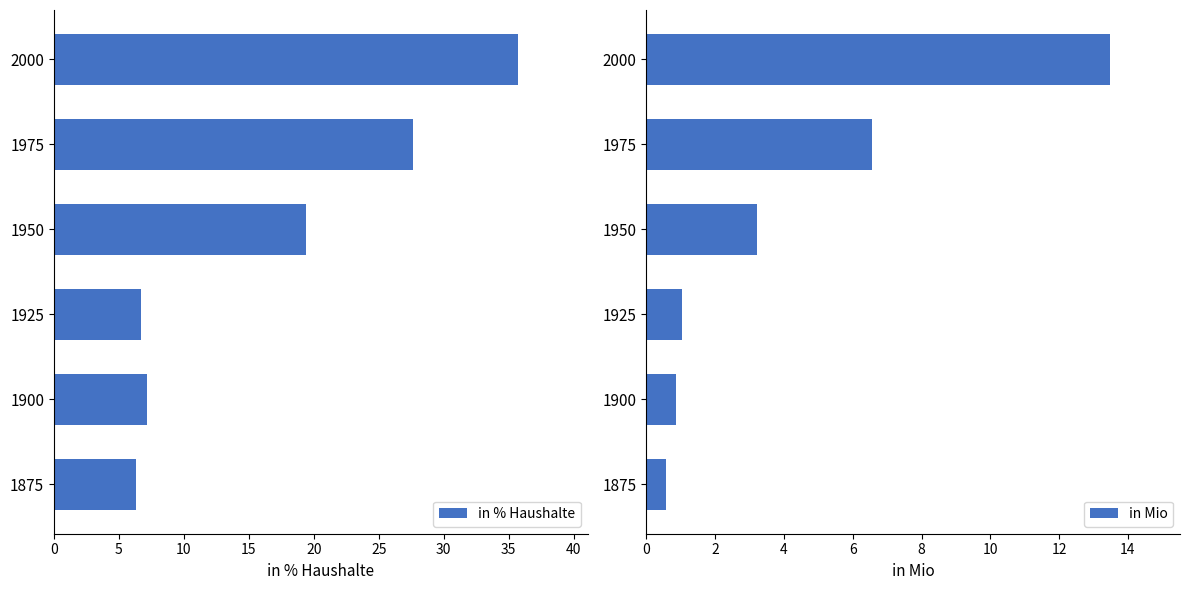

What is the lowest value of the in Mio series?

0.6